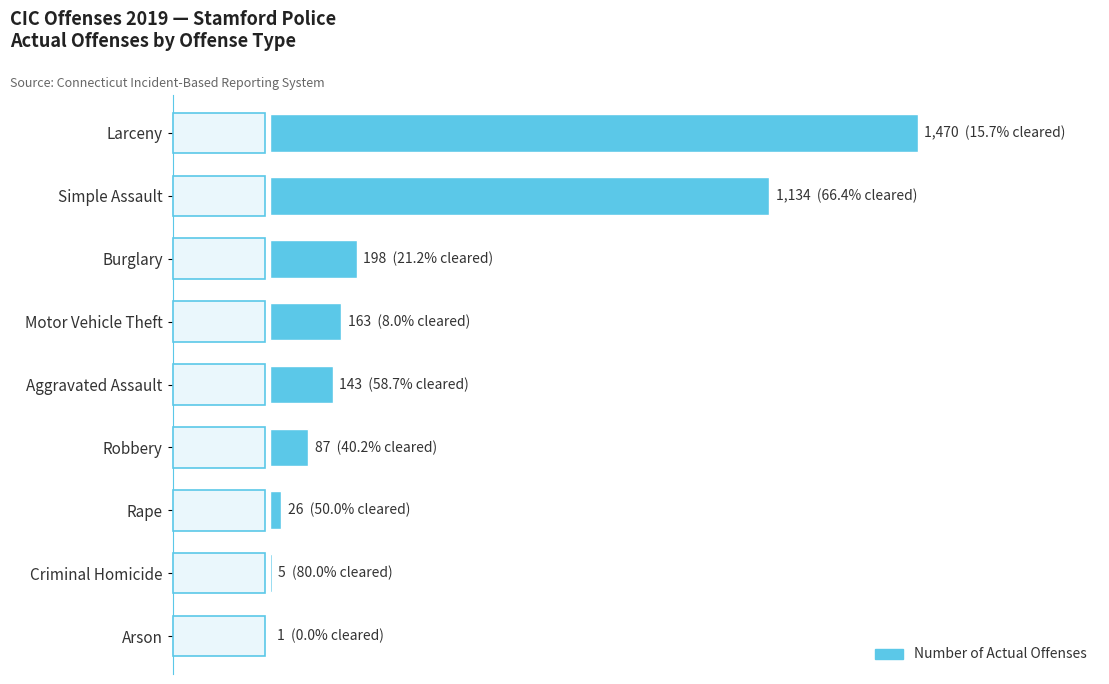

At which category does the chart reach its peak across all series?

Larceny